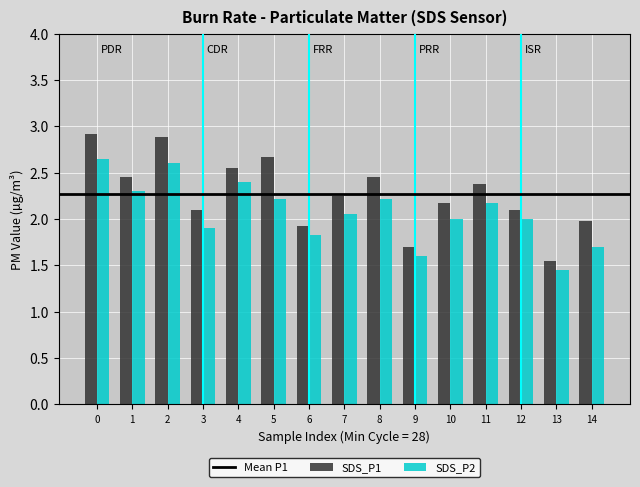

Which label corresponds to the largest value in the chart?

0